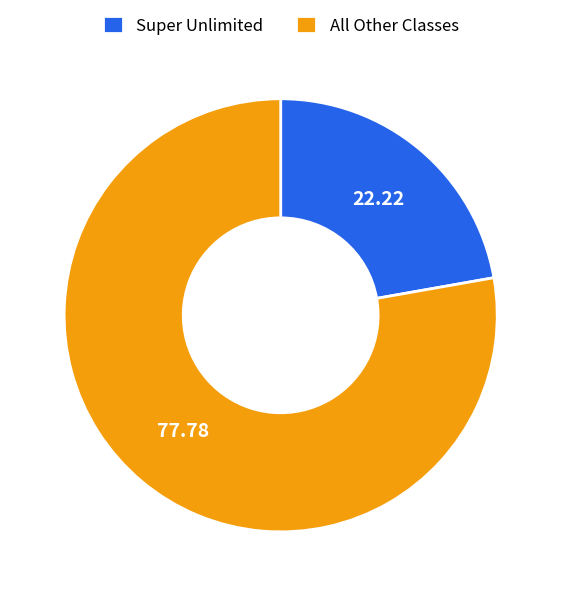

Rank the categories by value from lowest to highest.

Super Unlimited, All Other Classes